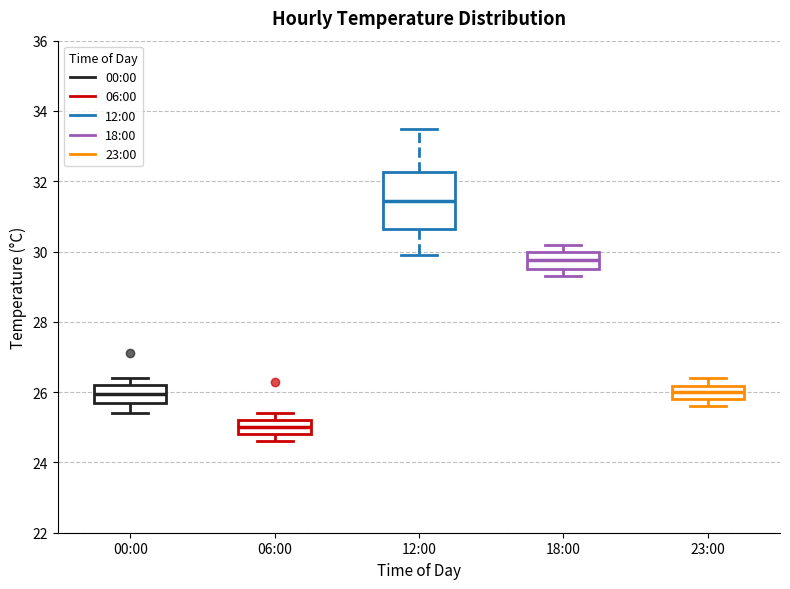

Which box's median line is the lowest?

06:00